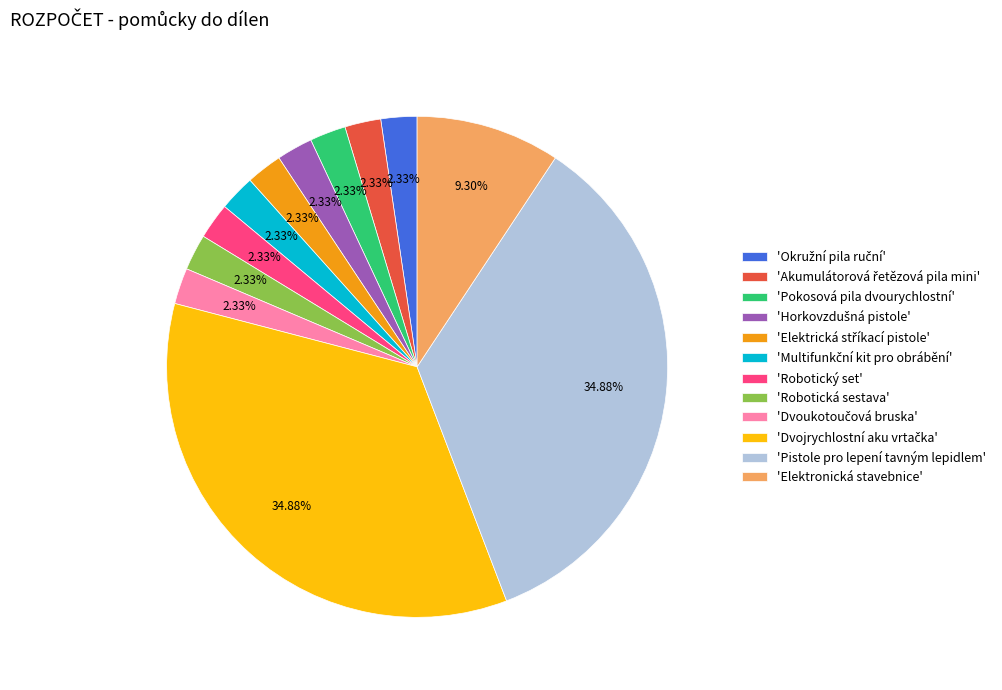

Is there a majority slice in this chart?

No